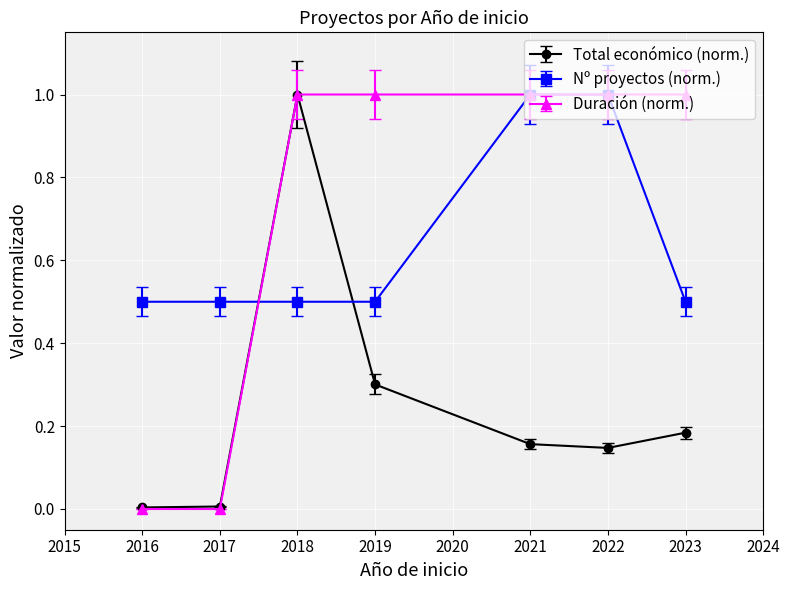

Which series has the largest total across all categories?

Duración (norm.)